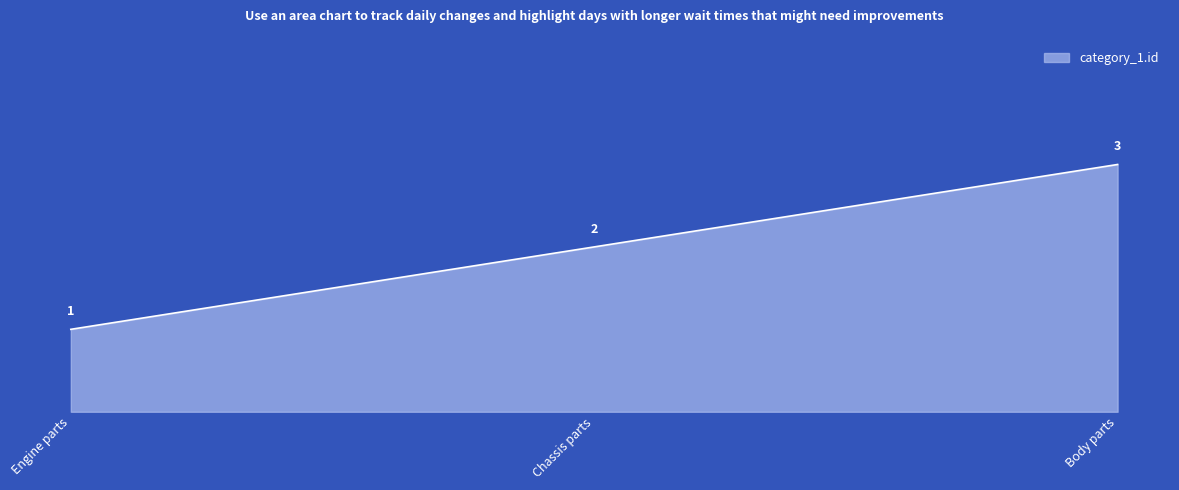

What is the sum of all values?

6